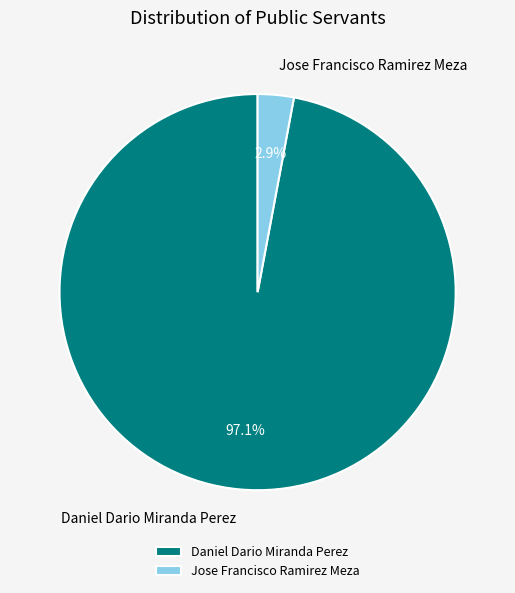

How many slices are in this pie chart?

2